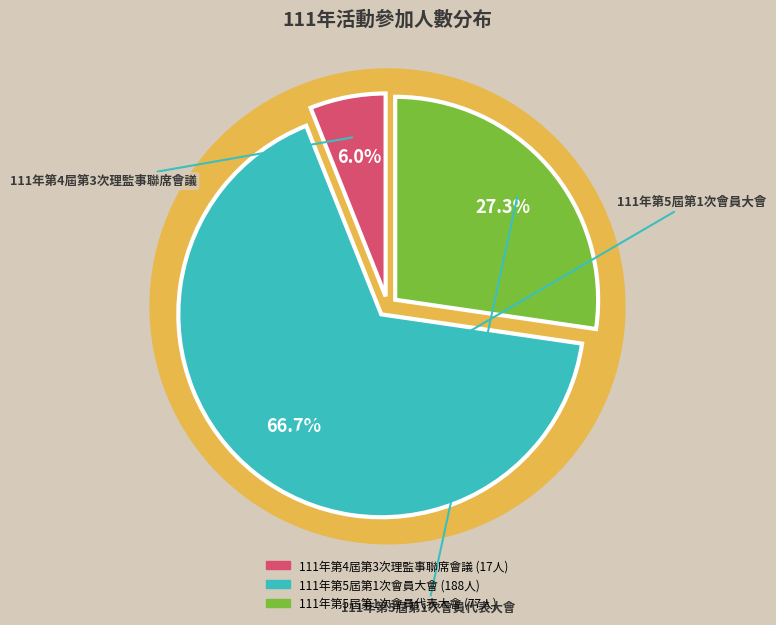

Does any single category account for the majority?

Yes